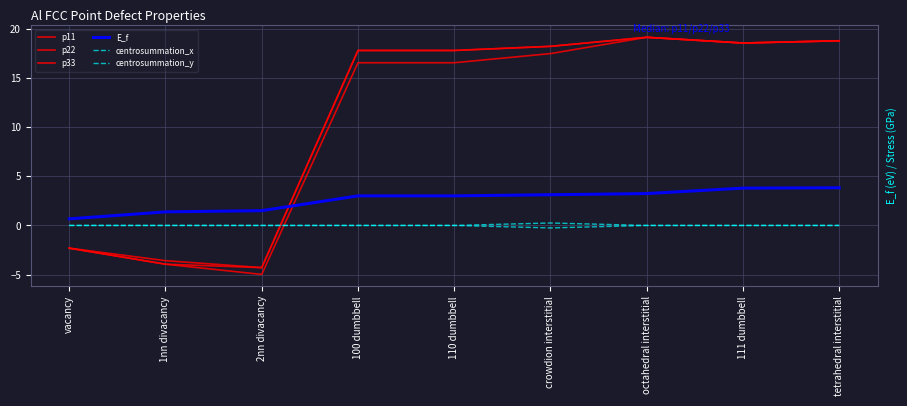

Does the chart display data point markers on the line(s)?

No